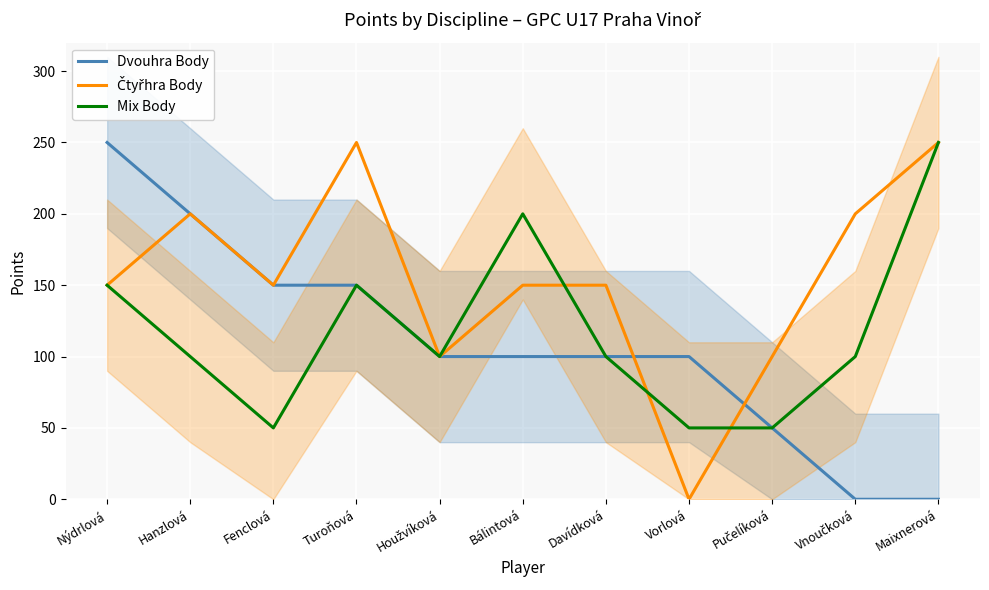

Between which two adjacent categories do Mix Body and Čtyřhra Body first intersect?

Bálintová and Davídková